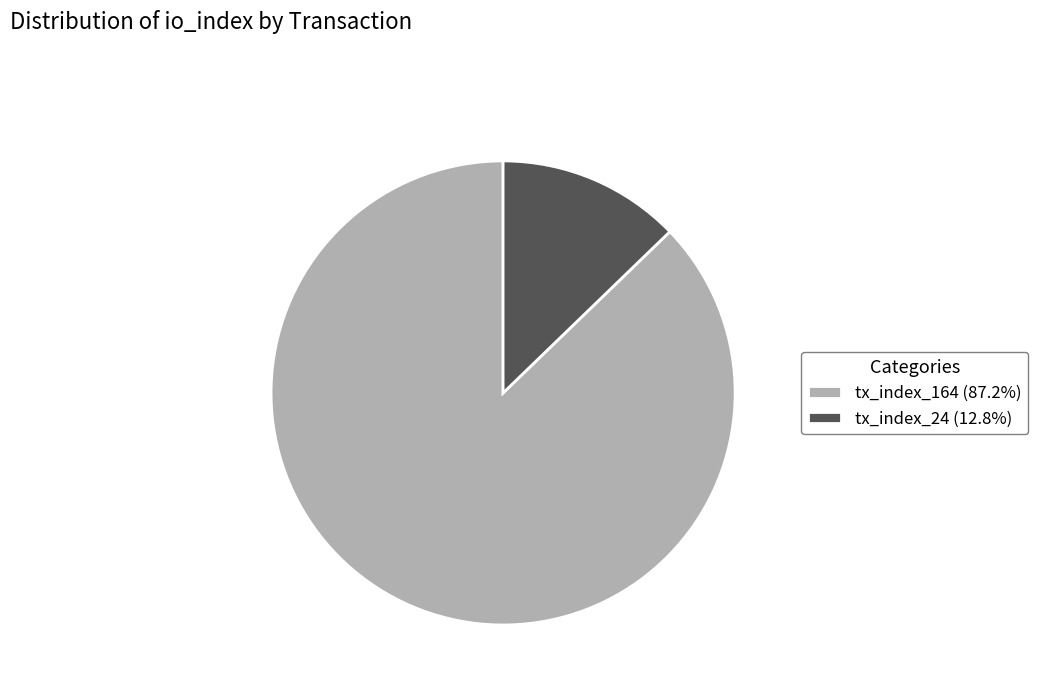

Rank the categories by value from lowest to highest.

tx_index_24, tx_index_164